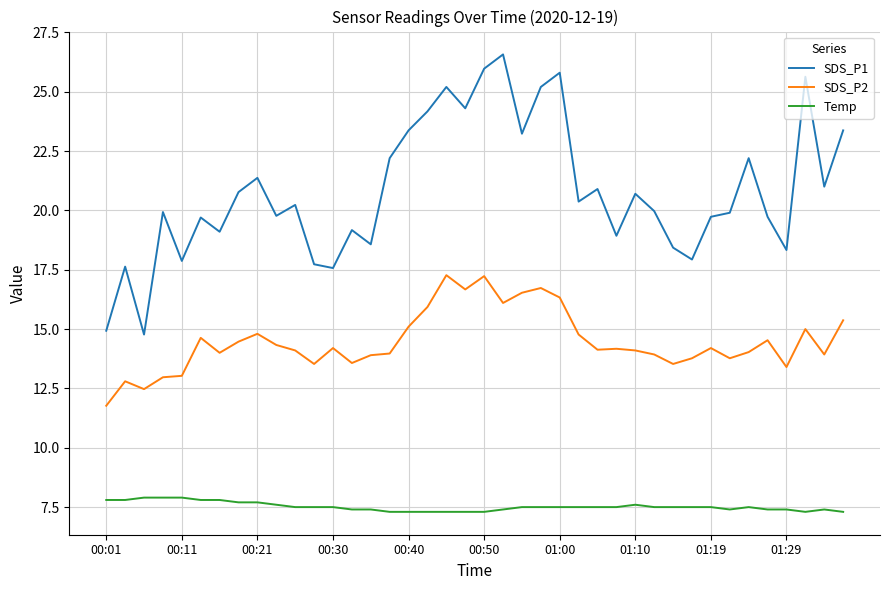

True or false: SDS_P2 has more than 1 points higher than both neighbors.

True